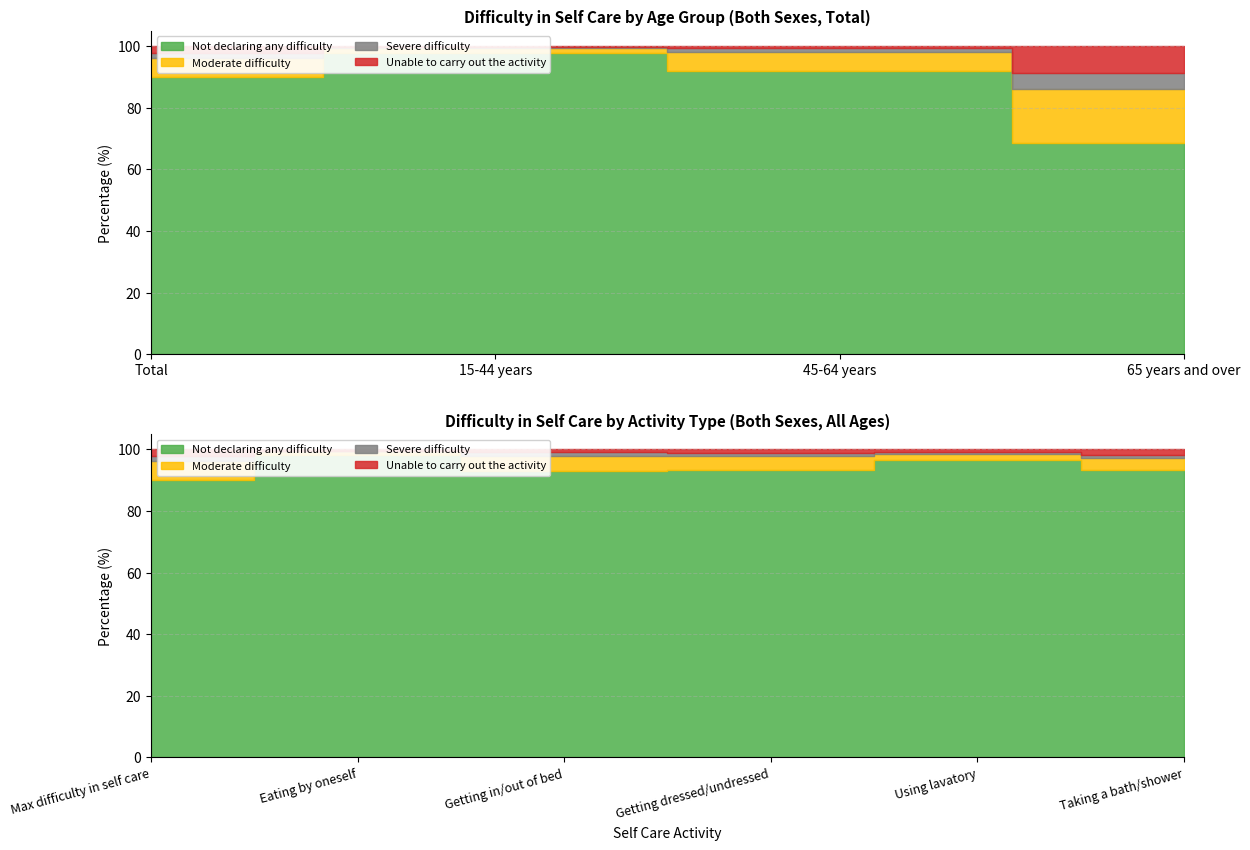

Which series has the largest range (max minus min)?

Not declaring any difficulty